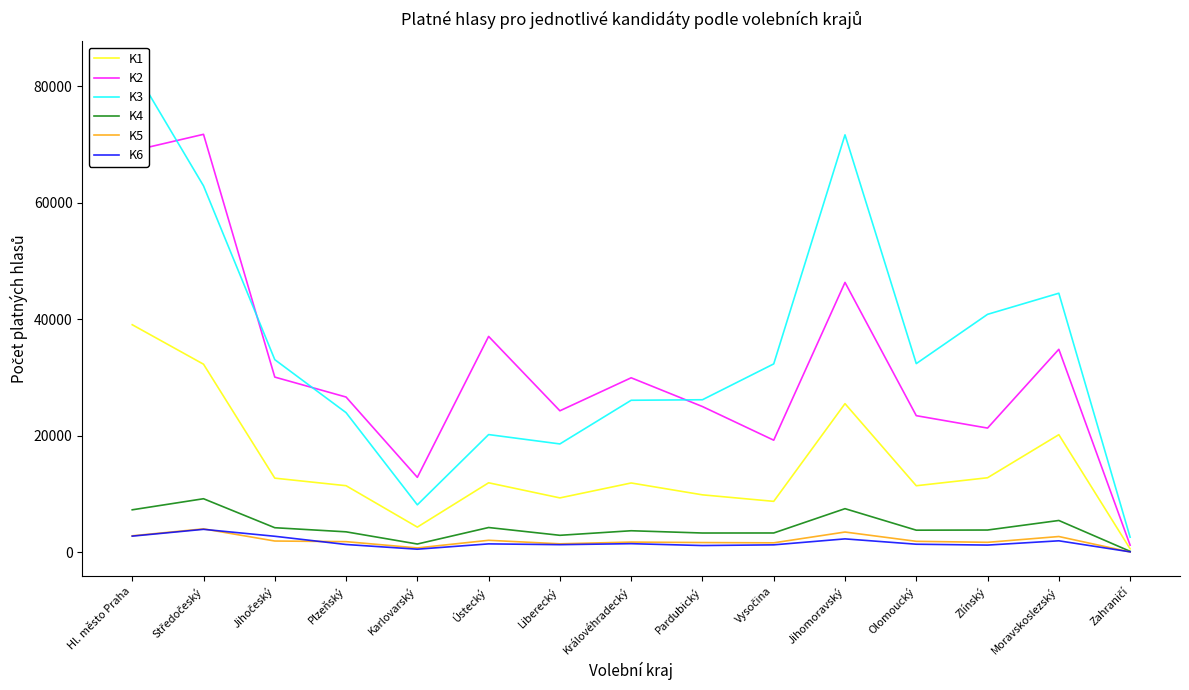

True or false: K1 and K2 intersect in this chart.

False